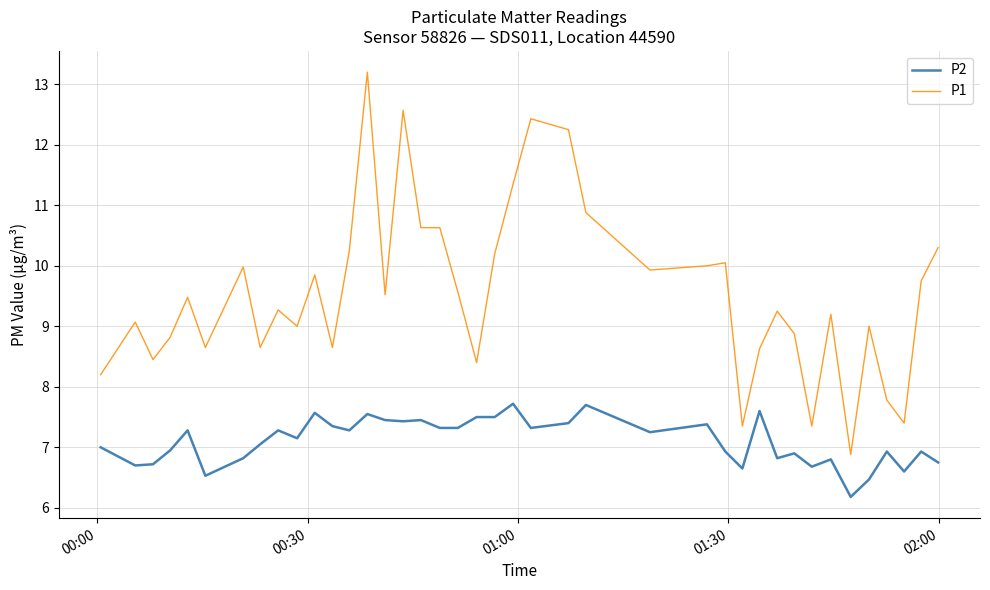

Rank the series by their average value, from highest to lowest.

P1, P2